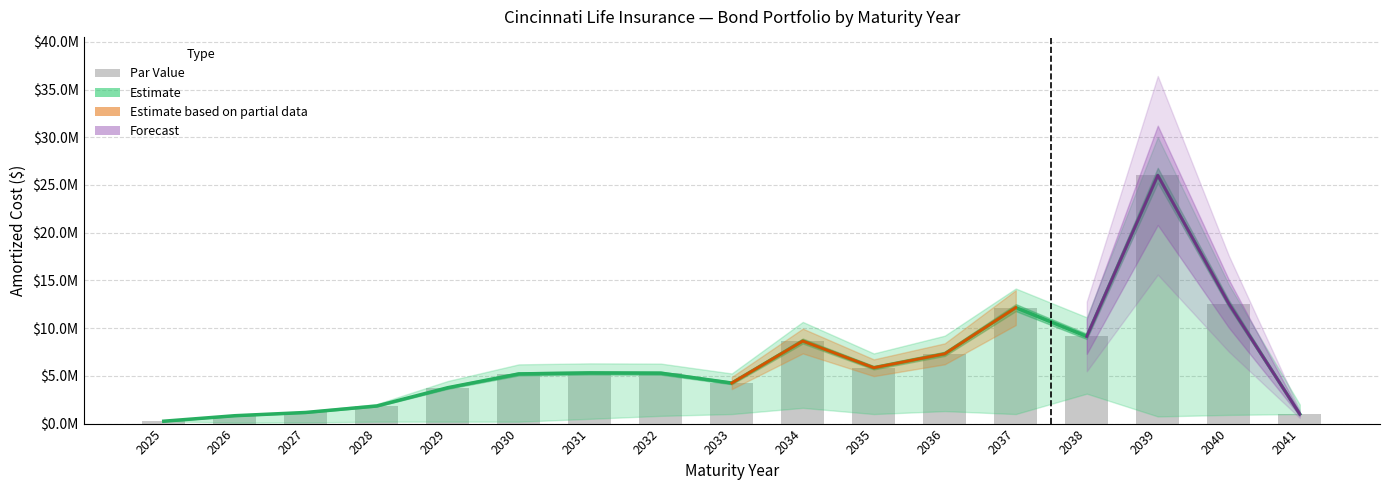

What is the total value across all series at 2035?

11700000